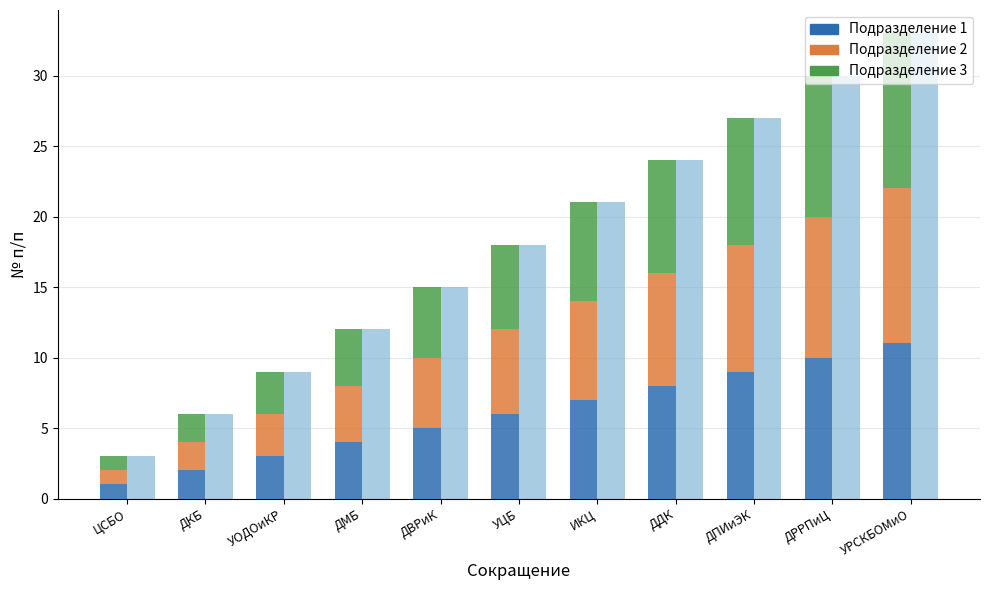

What is the lowest value of the Подразделение 2 series?

1